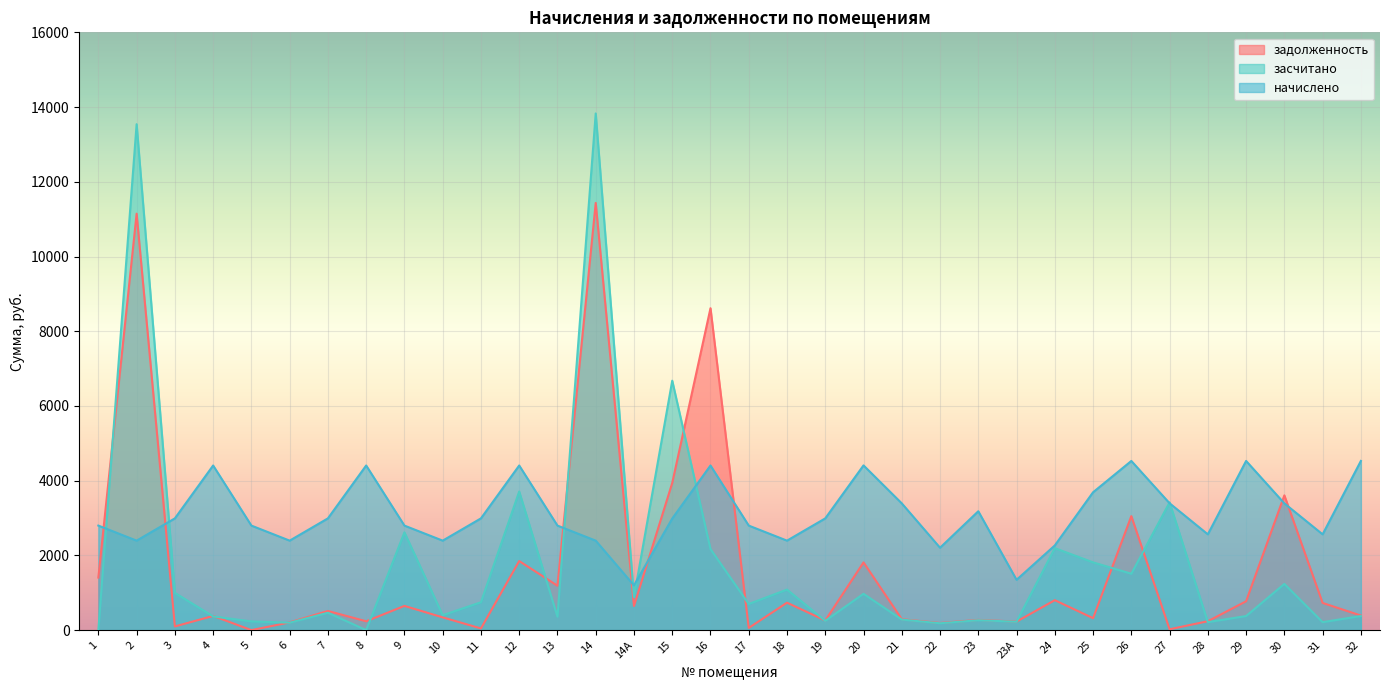

The задолженность series shows 1515.8 at 26. True or false?

False